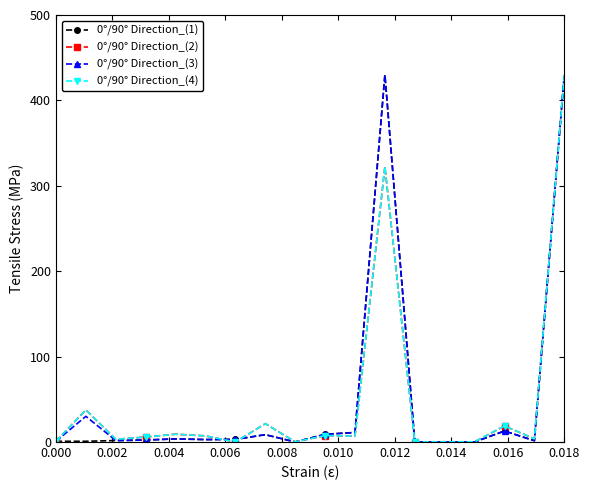

Is this an area chart (filled region under the line)?

No